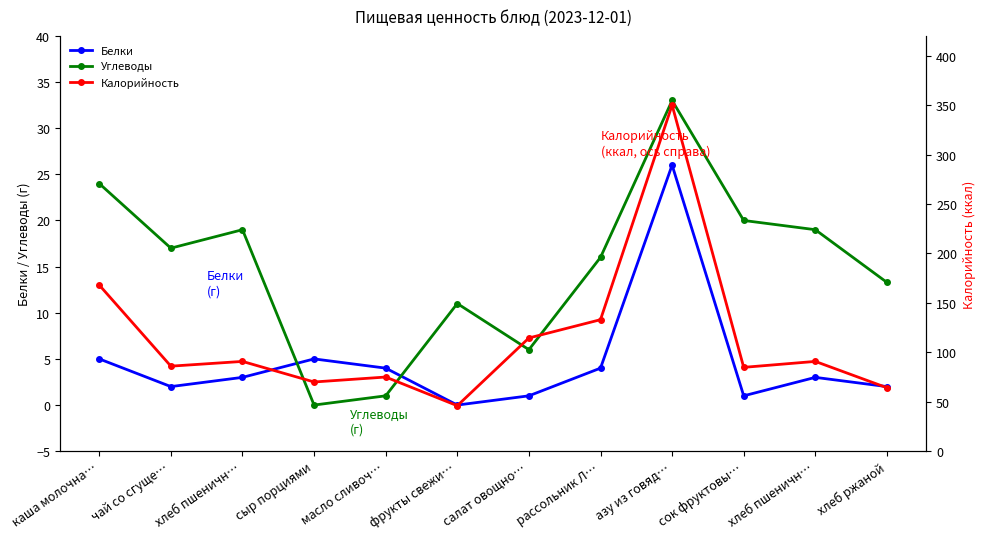

True or false: Углеводы has more than 0 points higher than both neighbors.

True